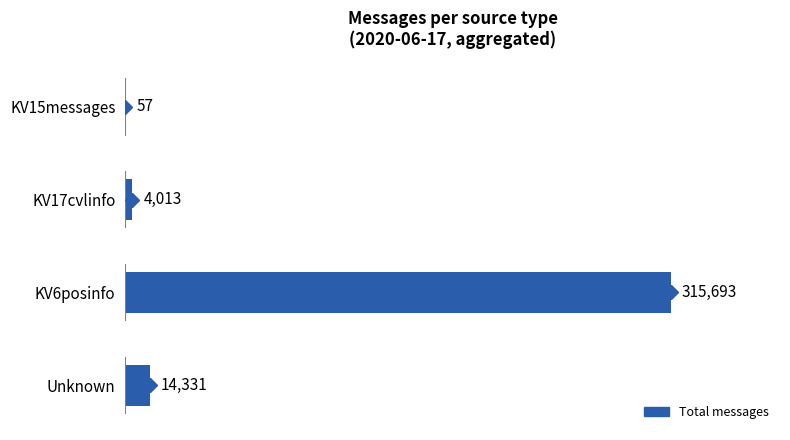

Reading top to bottom, transcribe all the data shown in this chart.

KV15messages=57	KV17cvlinfo=4013	KV6posinfo=315693	Unknown=14331